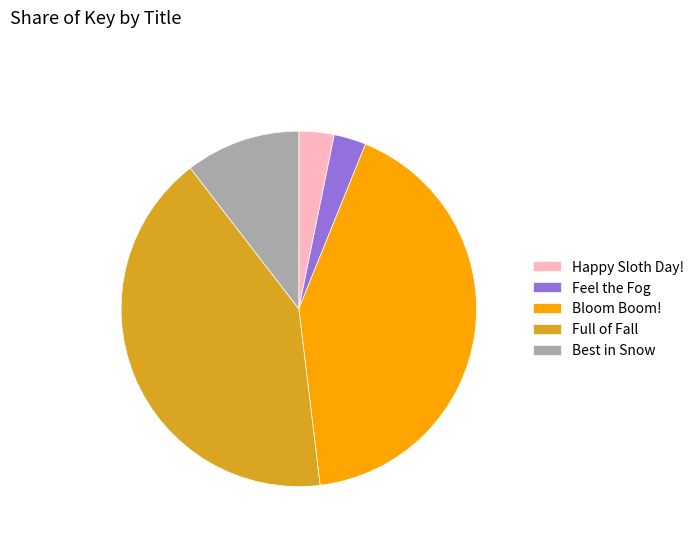

Does Feel the Fog represent more than half of the total?

No